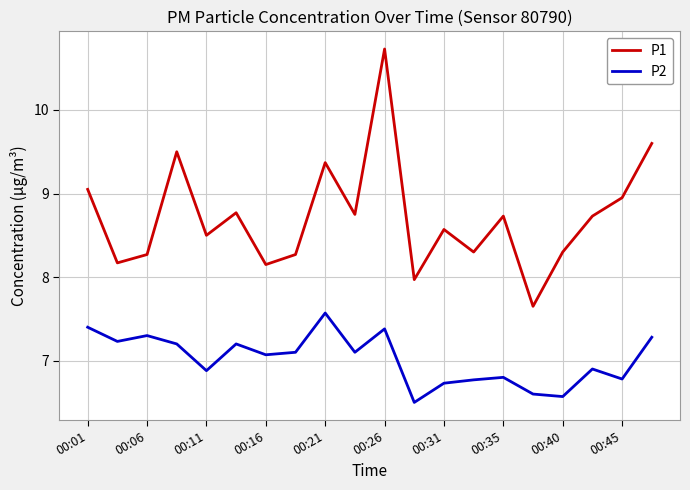

What is the sum of all P1 values?

174.3